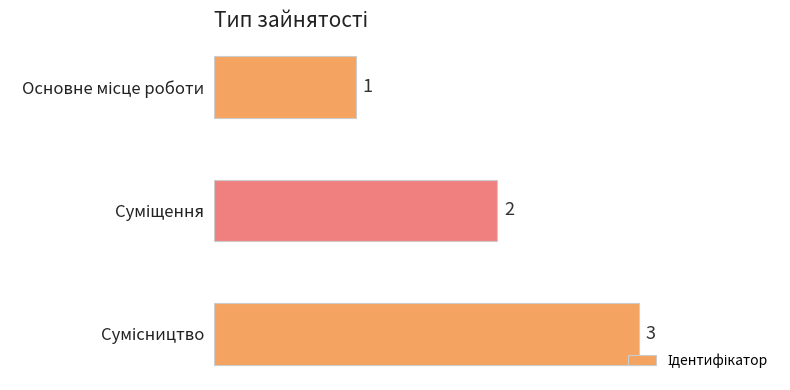

What is the difference between the maximum and minimum values?

2